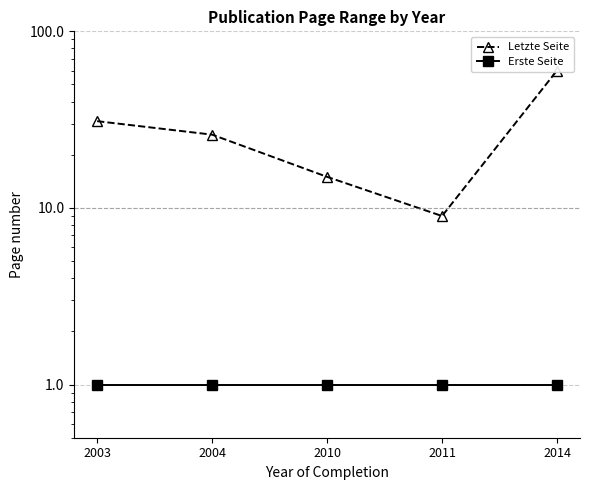

How many data points in Letzte Seite are less than 26?

2